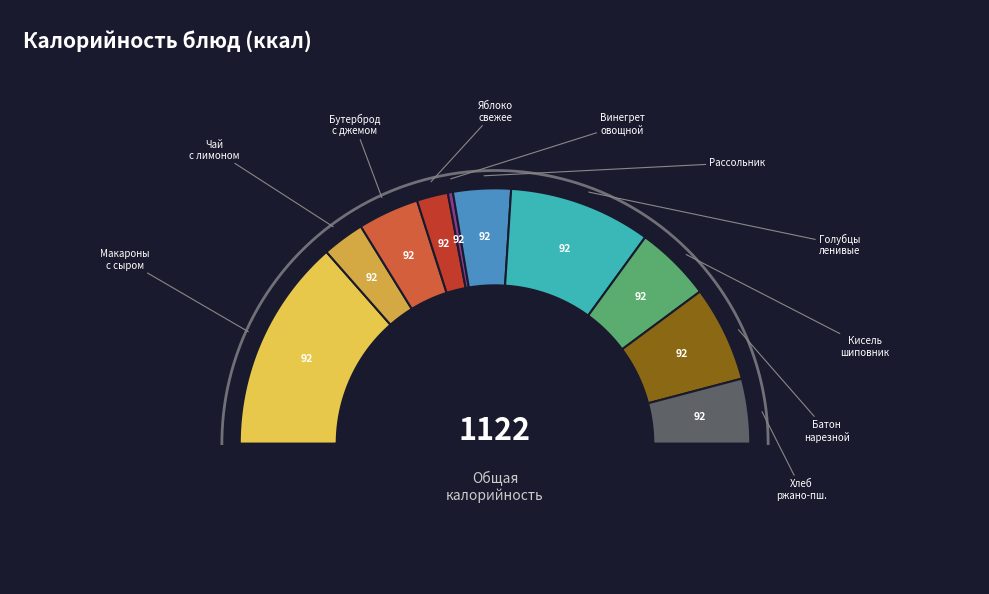

Between Голубцы ленивые and Яблоко свежее, which is larger?

Голубцы ленивые